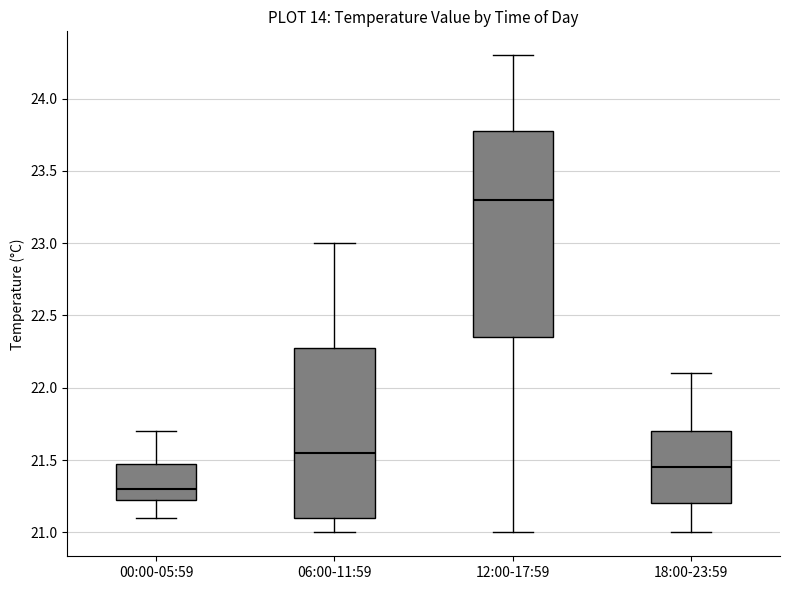

Reading left to right, transcribe this box plot: for each box, give where its median line is, the range the box spans, and where its two whiskers end, as read against the y-axis. The values are not printed on the chart, so give them approximately, as read against the axis.

00:00-05:59: median 21.30, box 21.25 to 21.50, whiskers 21.10 to 21.70
06:00-11:59: median 21.55, box 21.10 to 22.30, whiskers 21.00 to 23.00
12:00-17:59: median 23.30, box 22.35 to 23.80, whiskers 21.00 to 24.30
18:00-23:59: median 21.45, box 21.20 to 21.70, whiskers 21.00 to 22.10